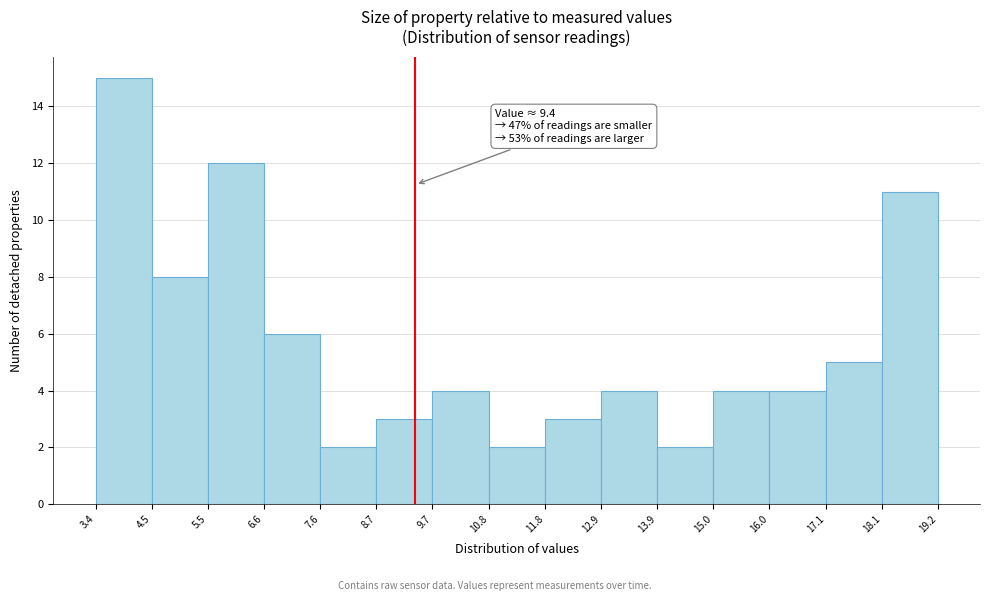

Over which range of the x-axis is the bar tallest?

3.4 to 4.5